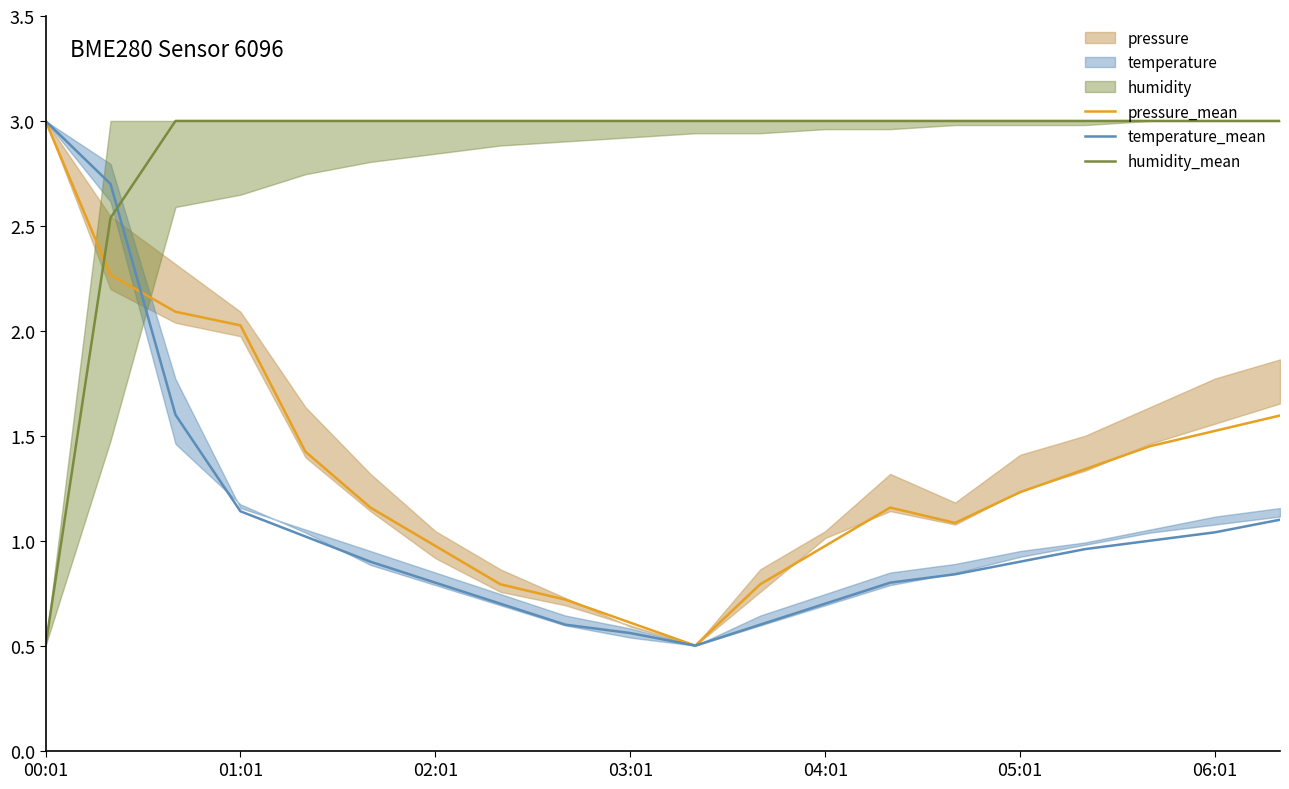

Is the value of temperature_mean at 03:01 greater than the value of pressure_mean at 02:01?

No